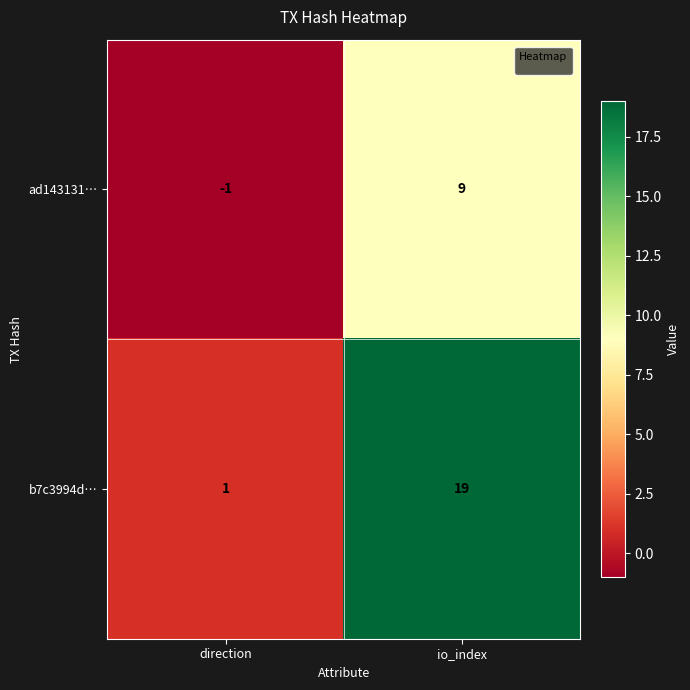

What is the spread (max minus min) of values at direction?

2